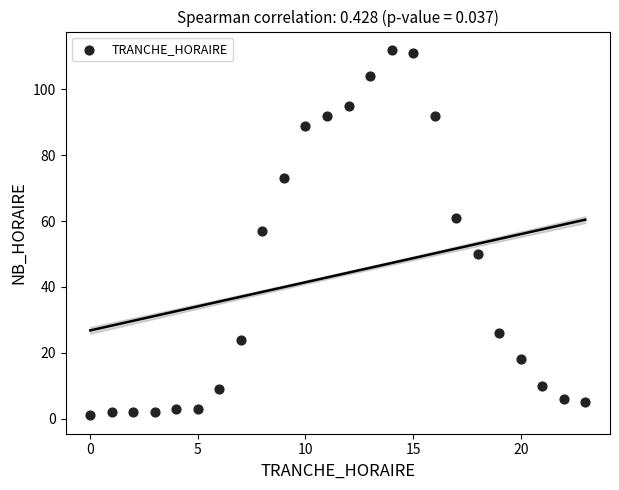

What is the range of X values (max minus min)?

23